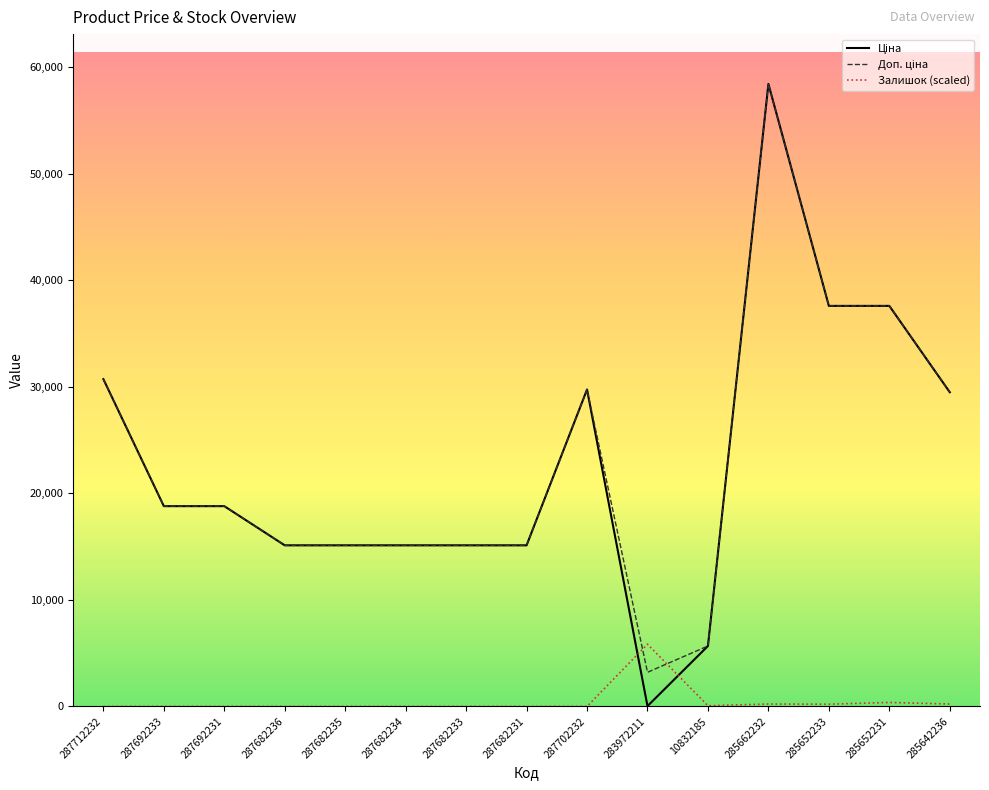

At which category is the sum across all series the highest?

285662232